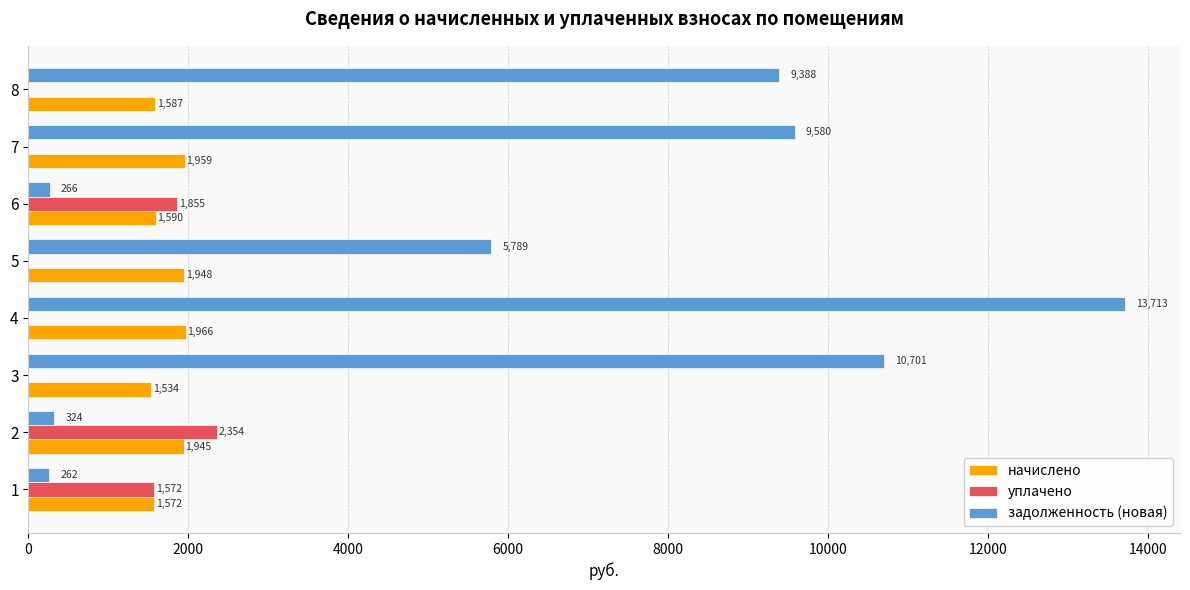

How many data points in уплачено are above 0?

3